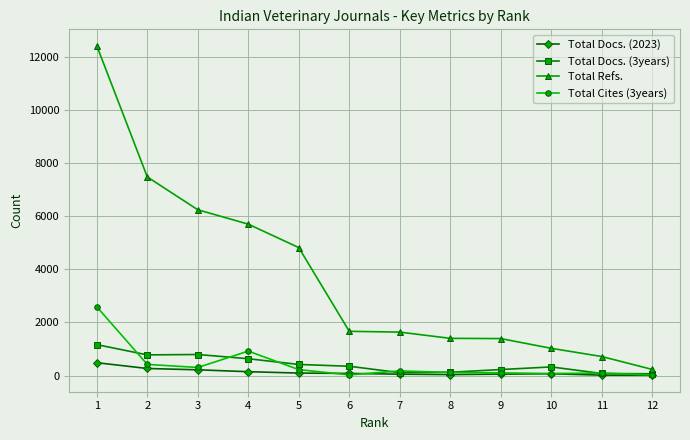

What are all the series names shown in the legend?

Total Docs. (2023), Total Docs. (3years), Total Refs., Total Cites (3years)